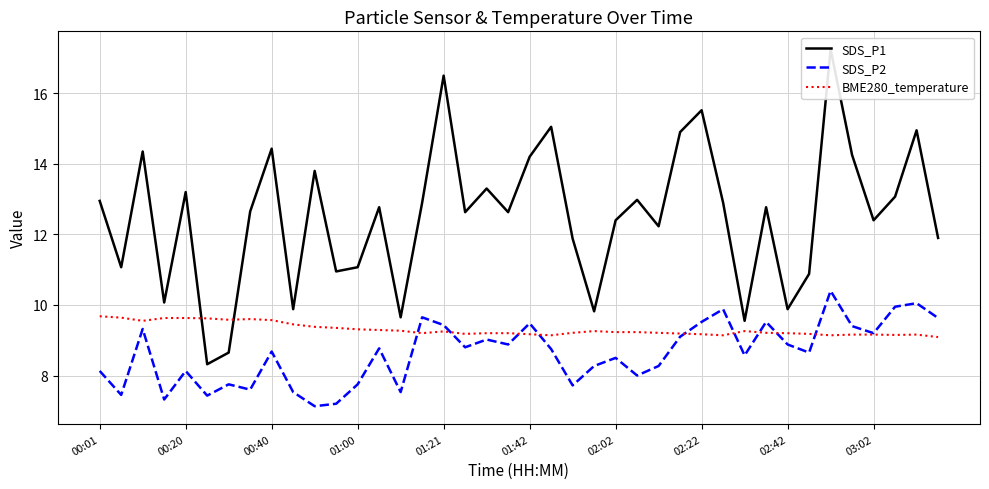

Is it true that BME280_temperature equals 14.2 at 13?

False